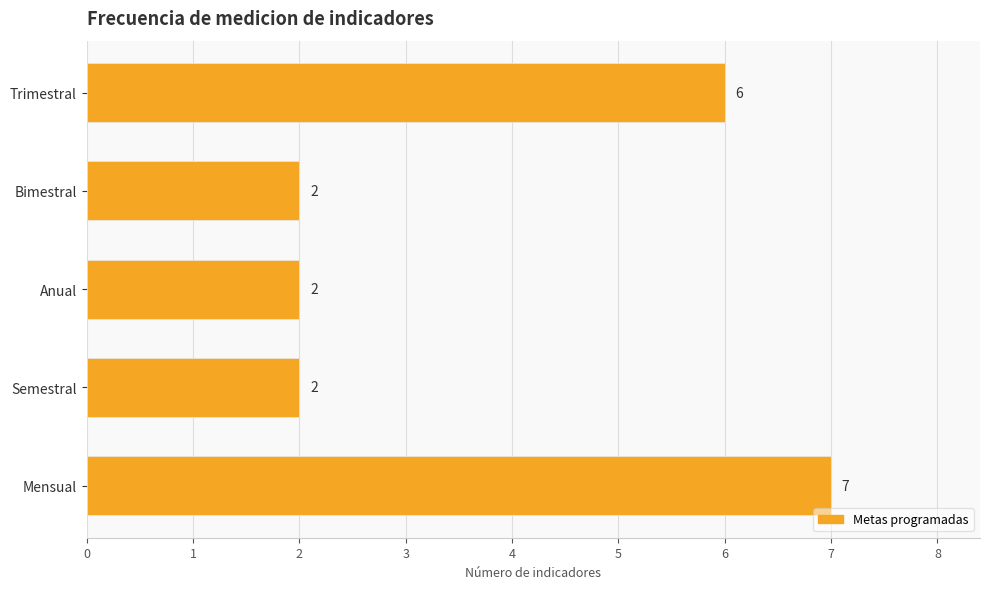

What is the minimum value shown in the chart?

2